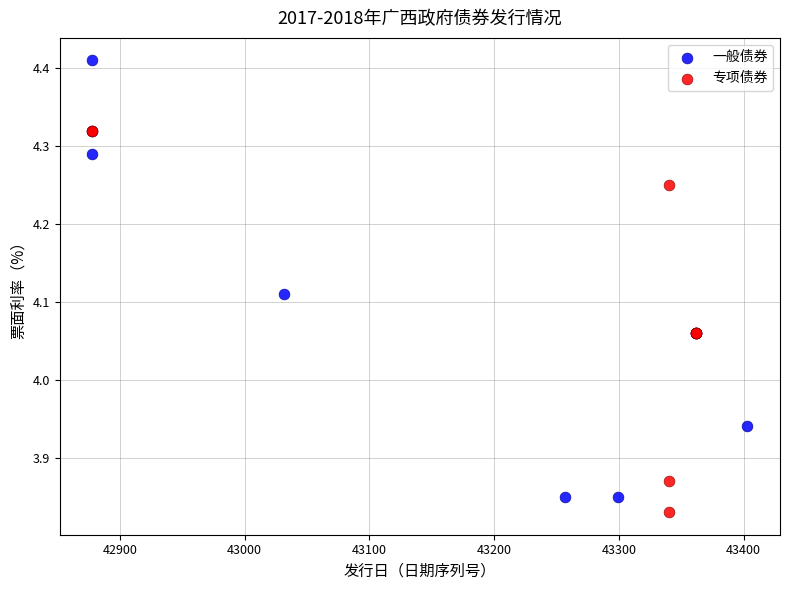

Which series reaches the maximum Y coordinate?

一般债券